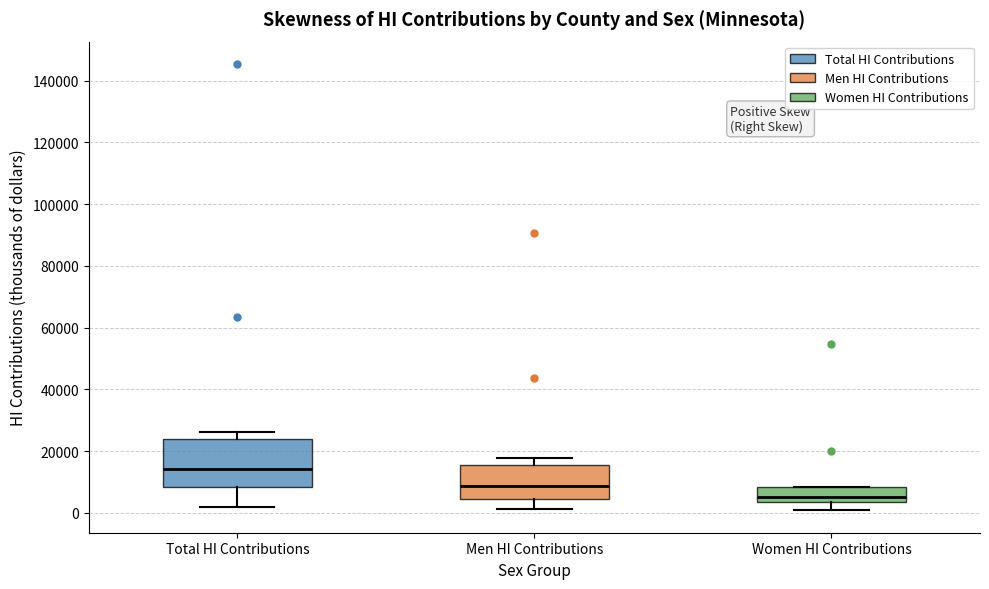

Where does the median line of the box for Women HI Contributions sit on the y-axis? The values are not printed on the chart, so give them approximately, as read against the axis.

6000